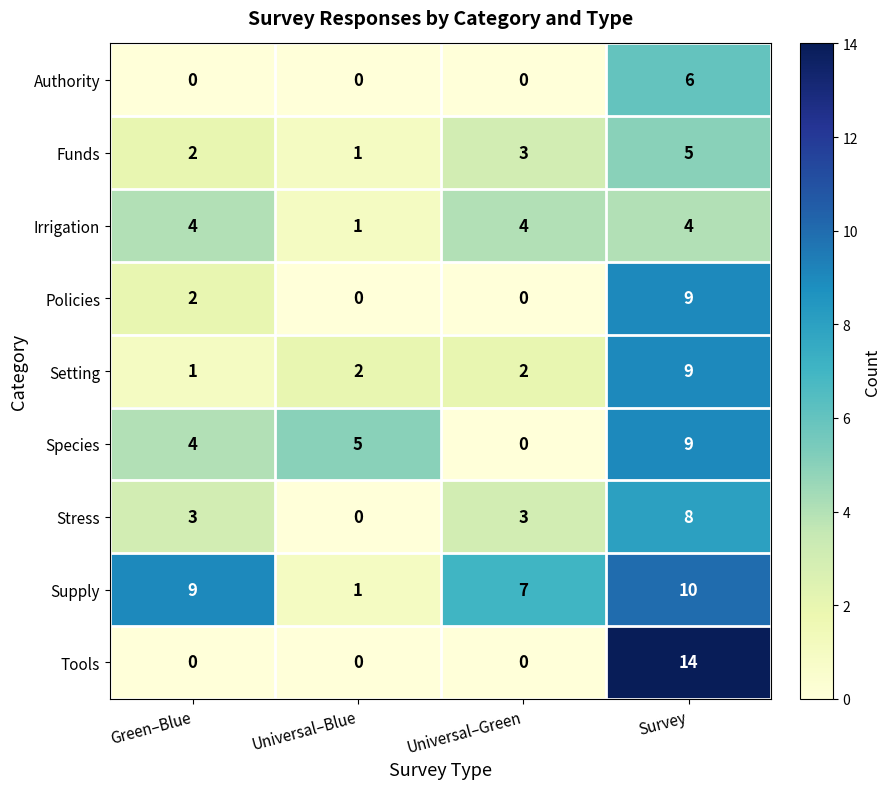

How many categories are shown in the chart?

4